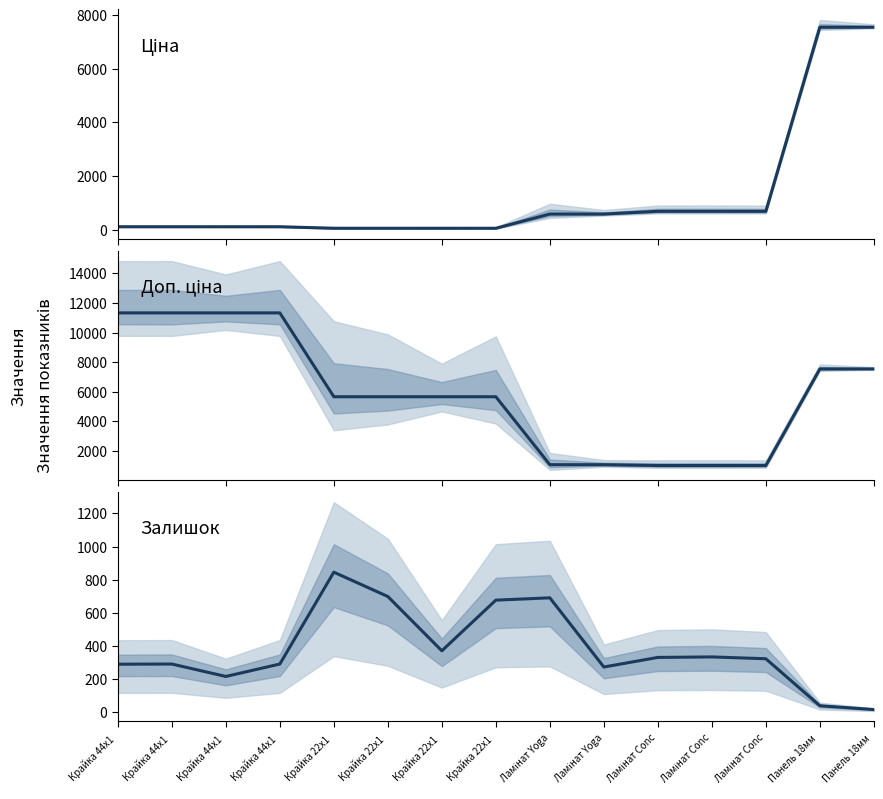

Reading left to right, extract all data points from this chart.

Ціна: 113.3	113.3	113.3	113.3	56.7	56.7	56.7	56.7	586.0	586.0	689.1	689.1	689.1	7545.9	7545.9
Доп. ціна: 11334.0	11334.0	11334.0	11334.0	5667.0	5667.0	5667.0	5667.0	1074.5	1074.5	1017.8	1017.8	1017.8	7545.9	7545.9
Залишок: 289.0	290.0	215.0	290.0	845.0	698.0	370.0	676.0	690.0	272.0	330.0	333.0	322.0	38.0	15.0